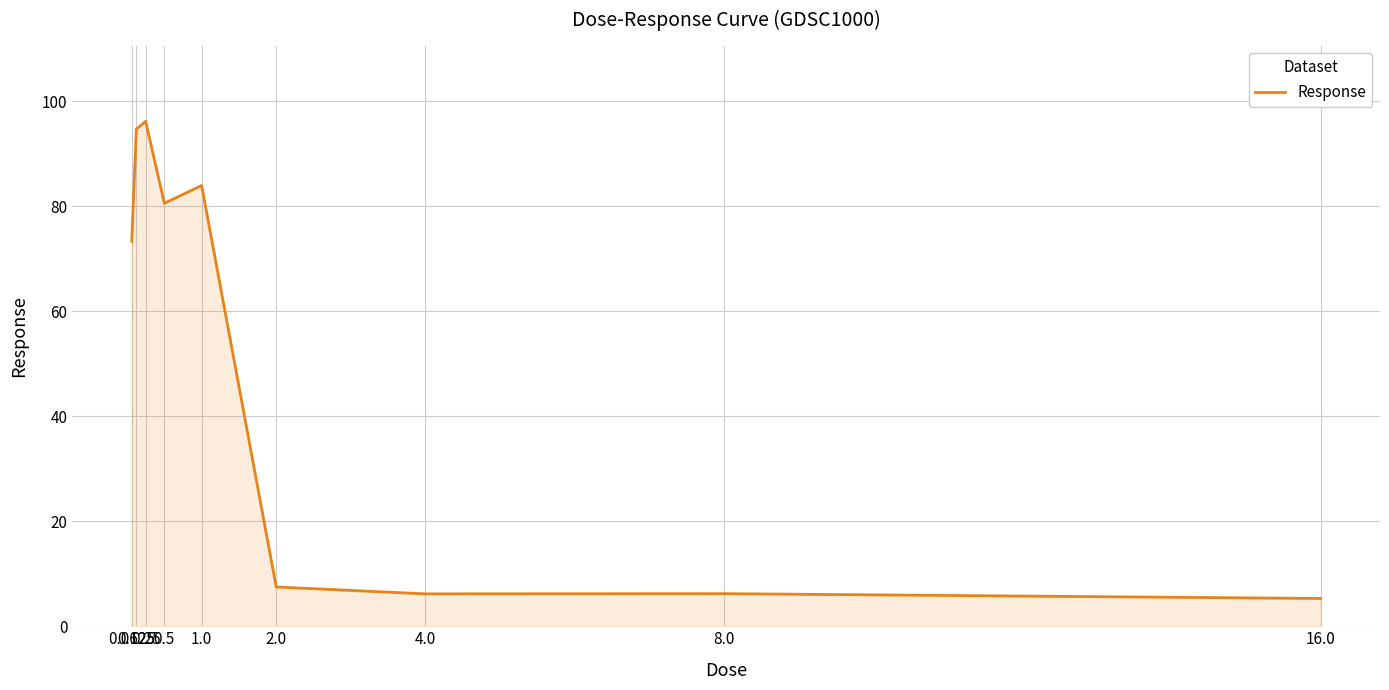

What is the maximum value shown in the chart?

96.2